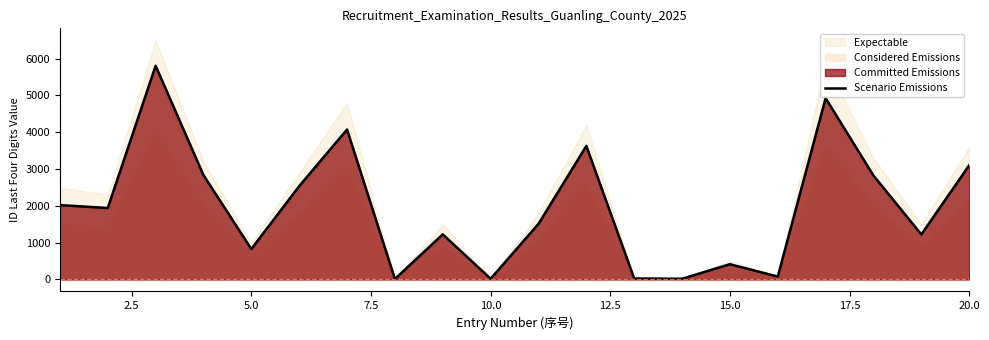

What is the minimum value shown in the chart?

15